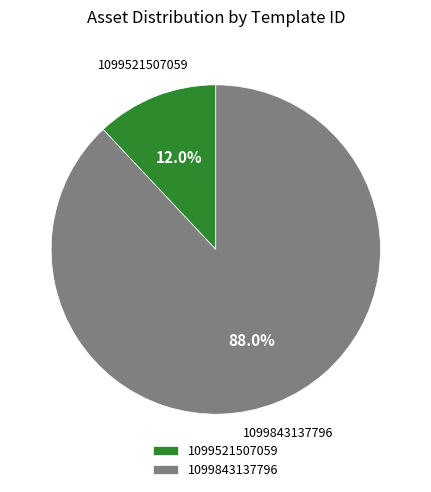

Is the sum of 1099843137796 and 1099521507059 greater than half?

Yes